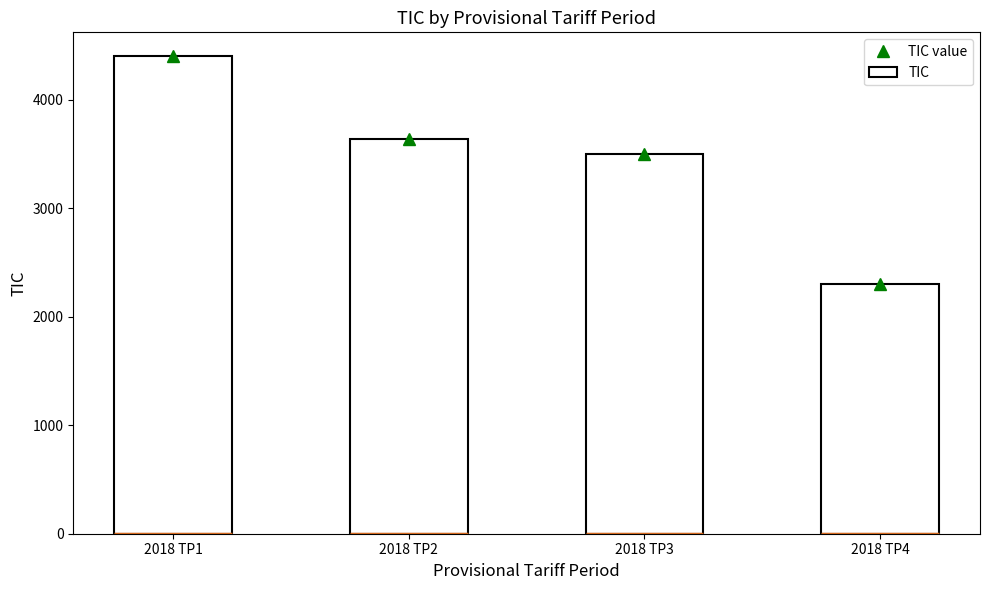

Is the value of TIC at 2018 TP3 greater than the value of TIC value at 2018 TP2?

No